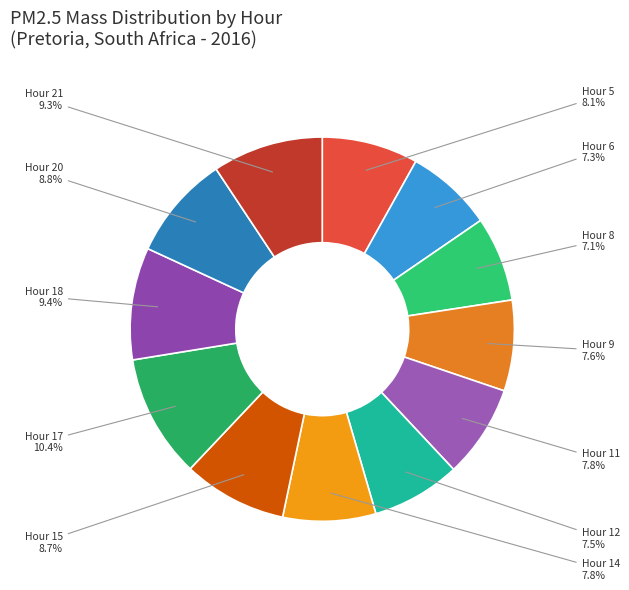

To the nearest percent, what portion does Hour 14 represent?

8%